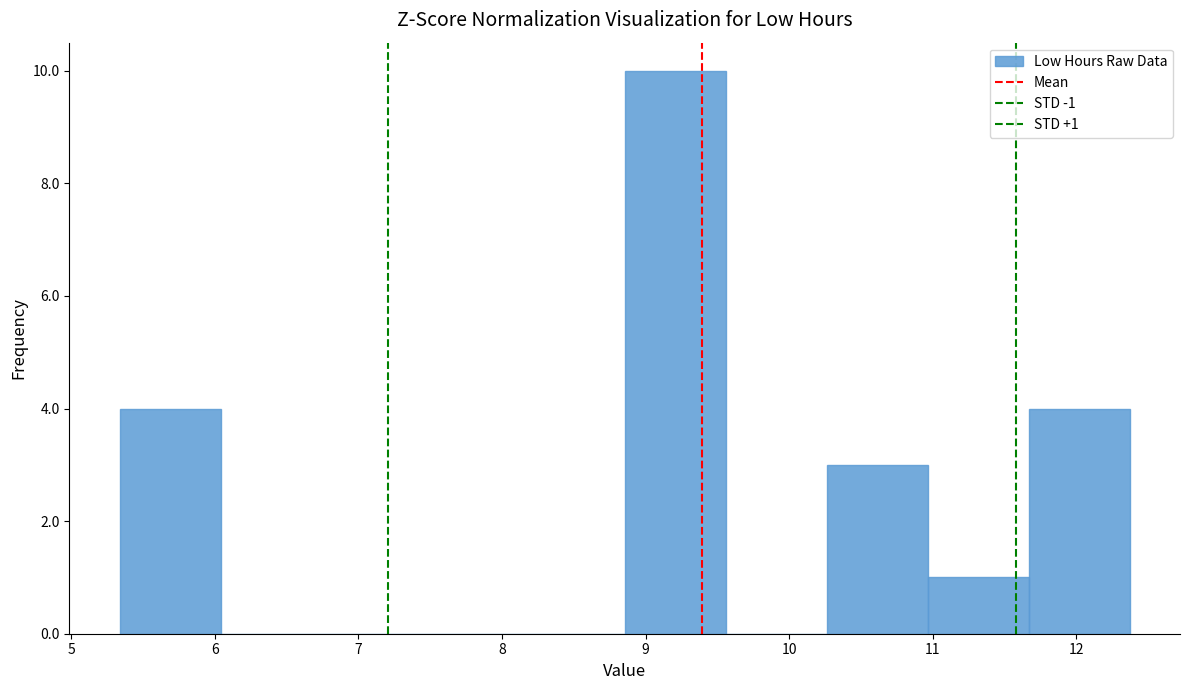

Over which range of the x-axis is the bar tallest?

8.9 to 9.6